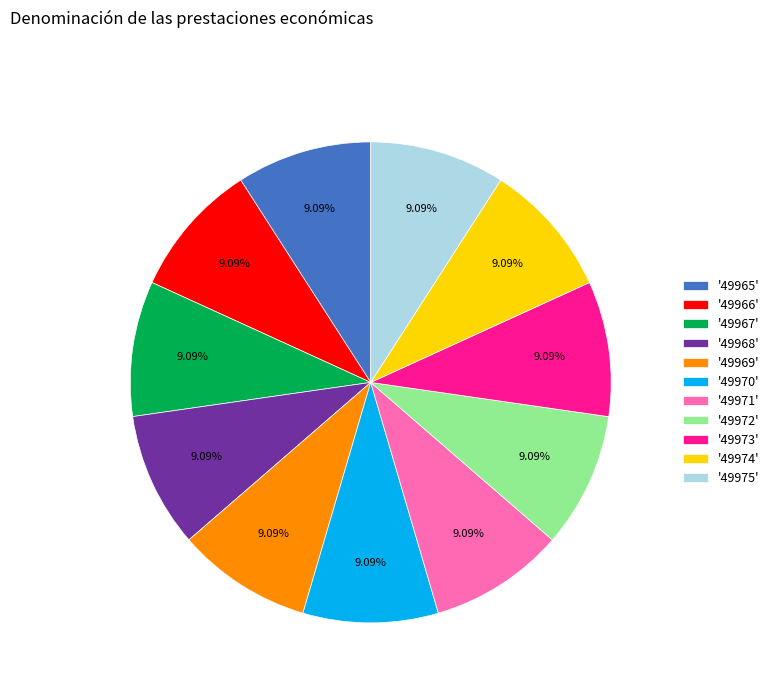

What is the ratio of the value at '49965' to the value at '49969'?

1.0